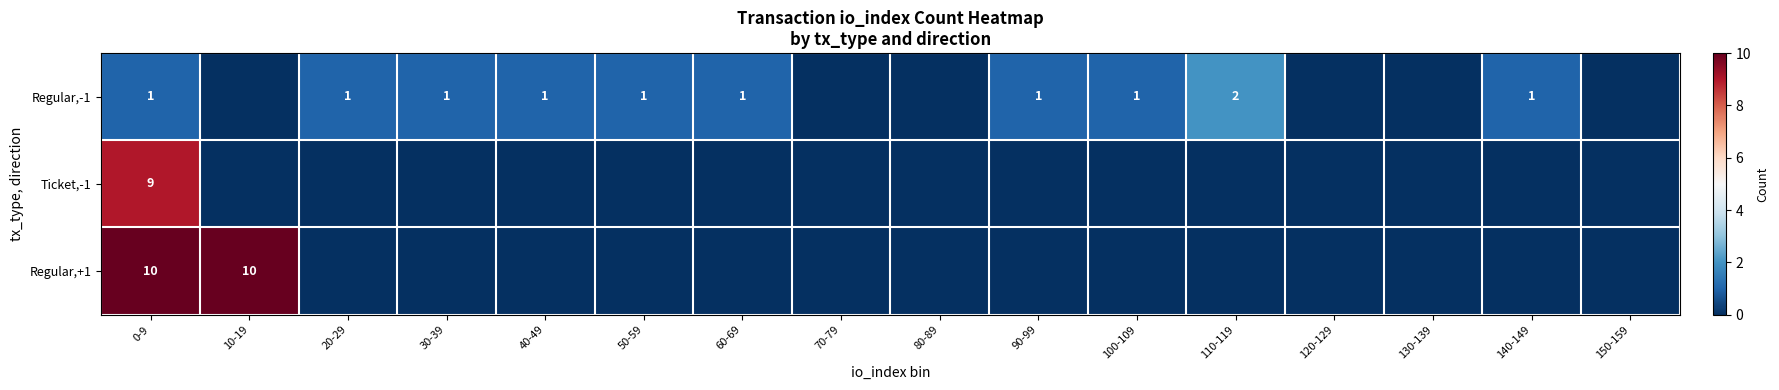

What is the spread (max minus min) of values at 20-29?

1